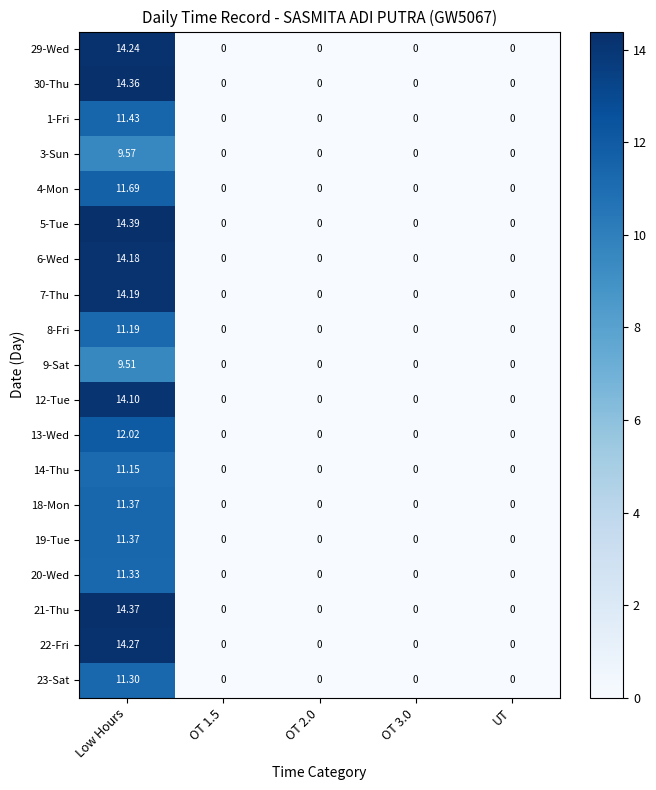

Is the value of 23-Sat at Low Hours greater than the value of 4-Mon at Low Hours?

No